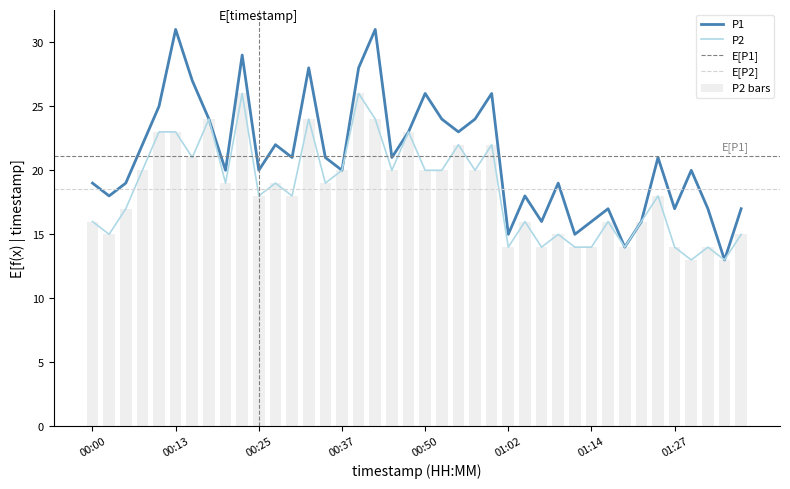

Reading left to right, list all the values displayed in this chart.

P1: 19	18	19	22	25	31	27	24	20	29	20	22	21	28	21	20	28	31	21	23	26	24	23	24	26	15	18	16	19	15	16	17	14	16	21	17	20	17	13	17
P2: 16	15	17	20	23	23	21	24	19	26	18	19	18	24	19	20	26	24	20	23	20	20	22	20	22	14	16	14	15	14	14	16	14	16	18	14	13	14	13	15